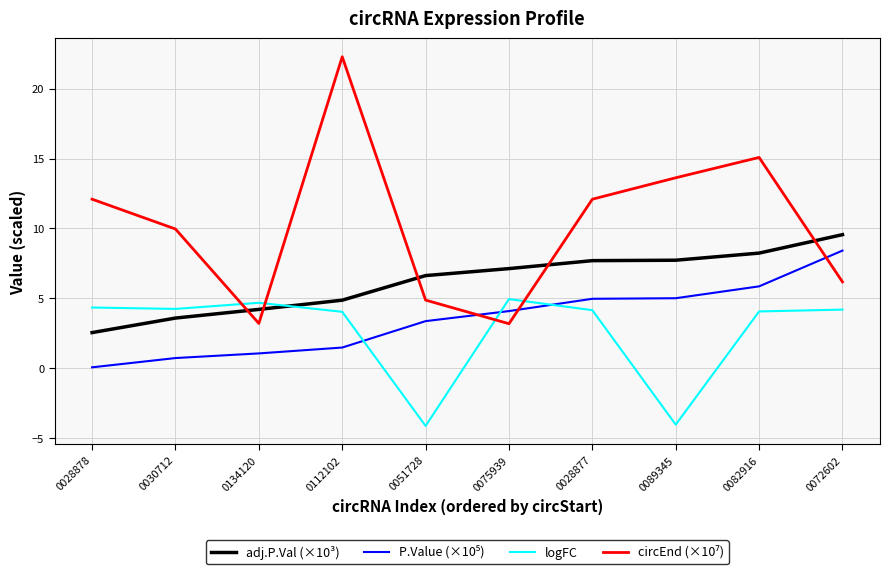

What is the difference between the highest and lowest values at 0028877?

7.9